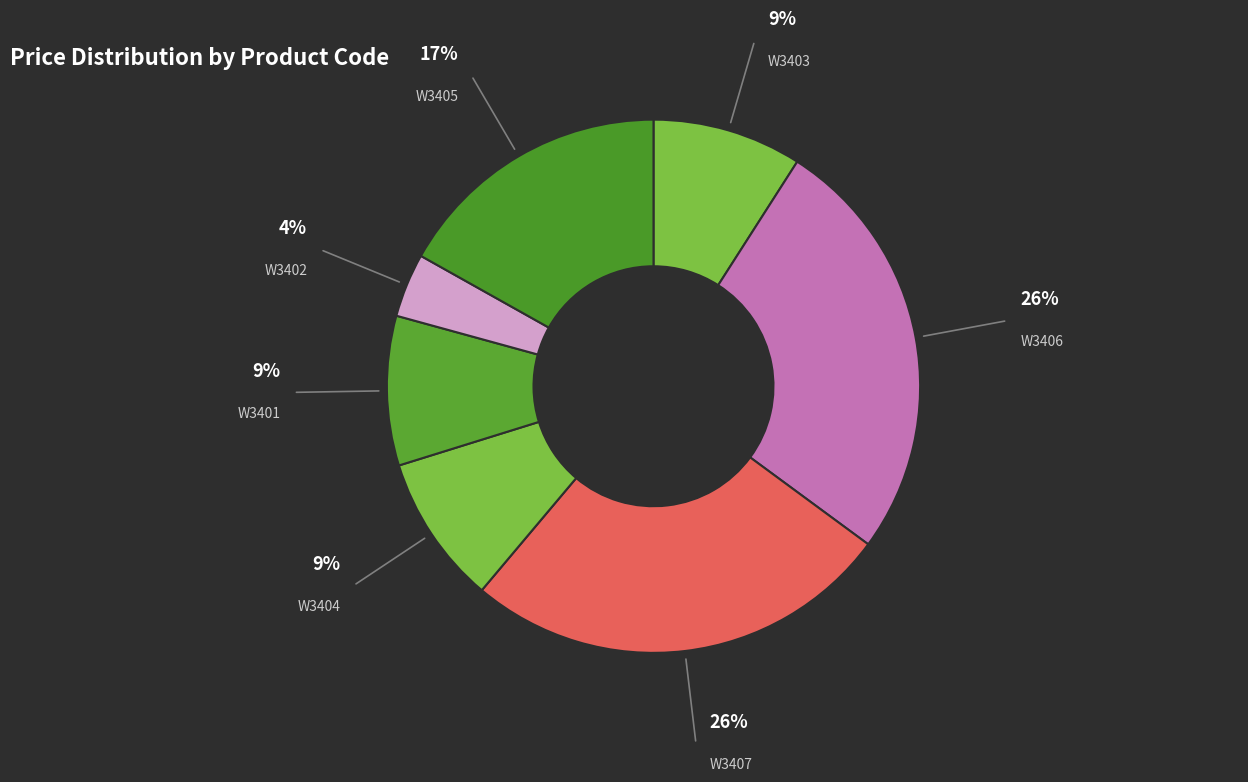

What is the smallest slice in the pie chart?

W3402